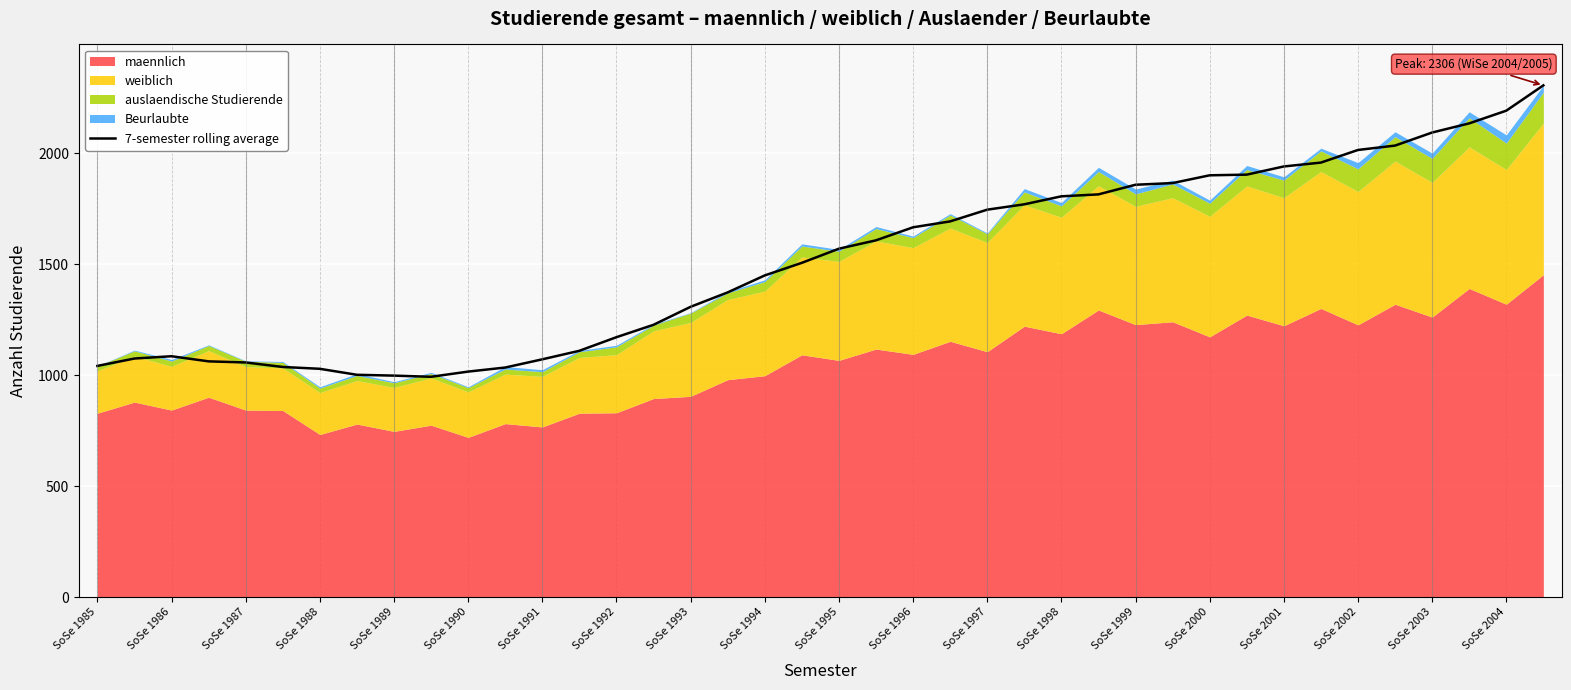

The value at 33 is 1958.1. True or false?

True